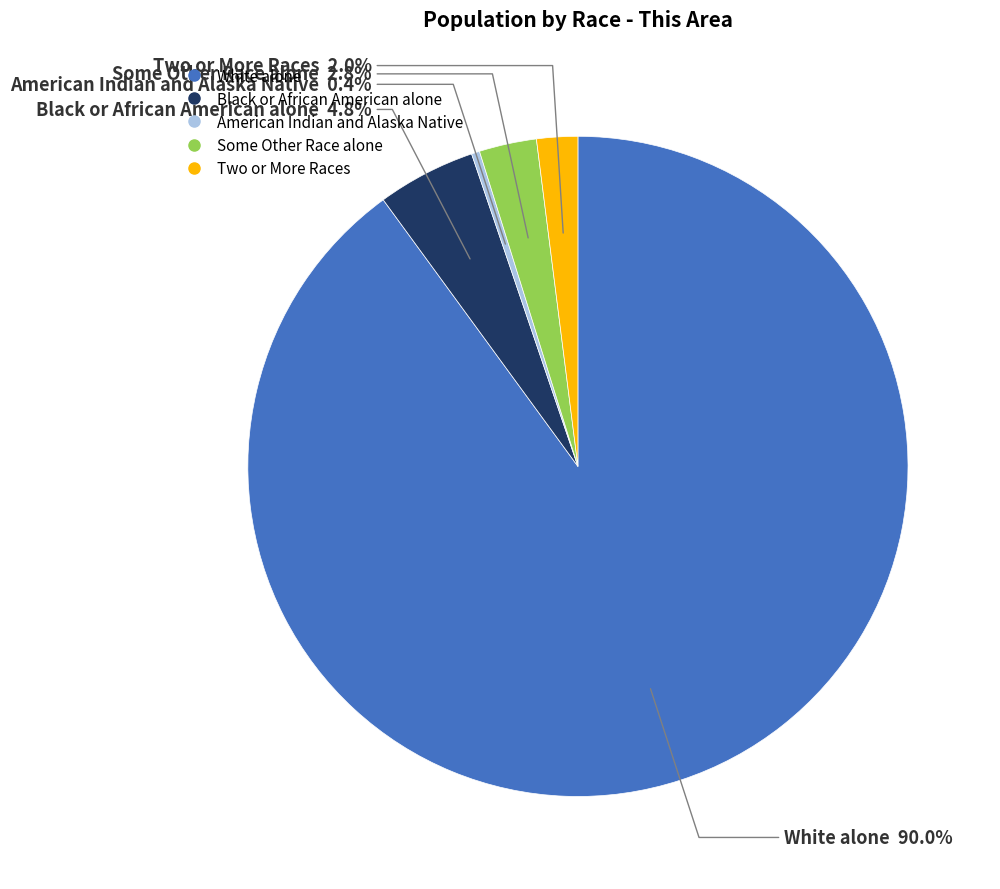

What is the majority slice?

White alone